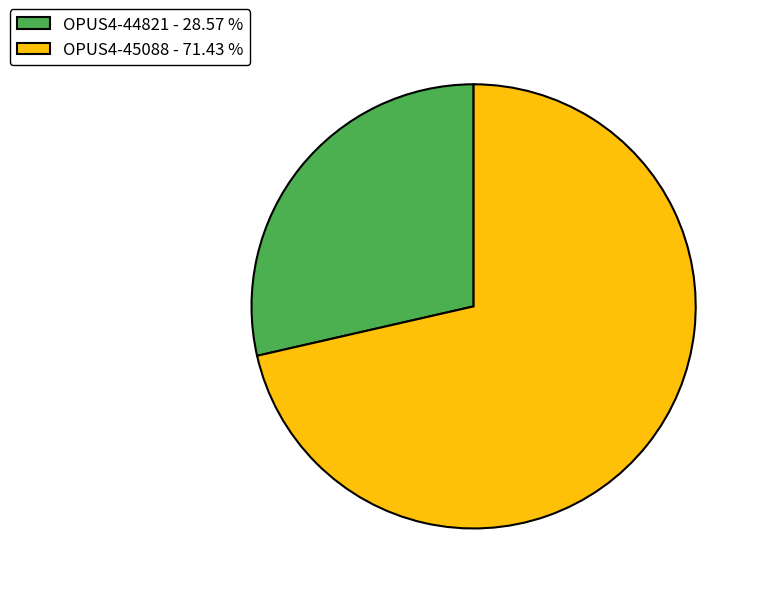

Is the sum of OPUS4-45088 - 71.43 % and OPUS4-44821 - 28.57 % greater than half?

Yes